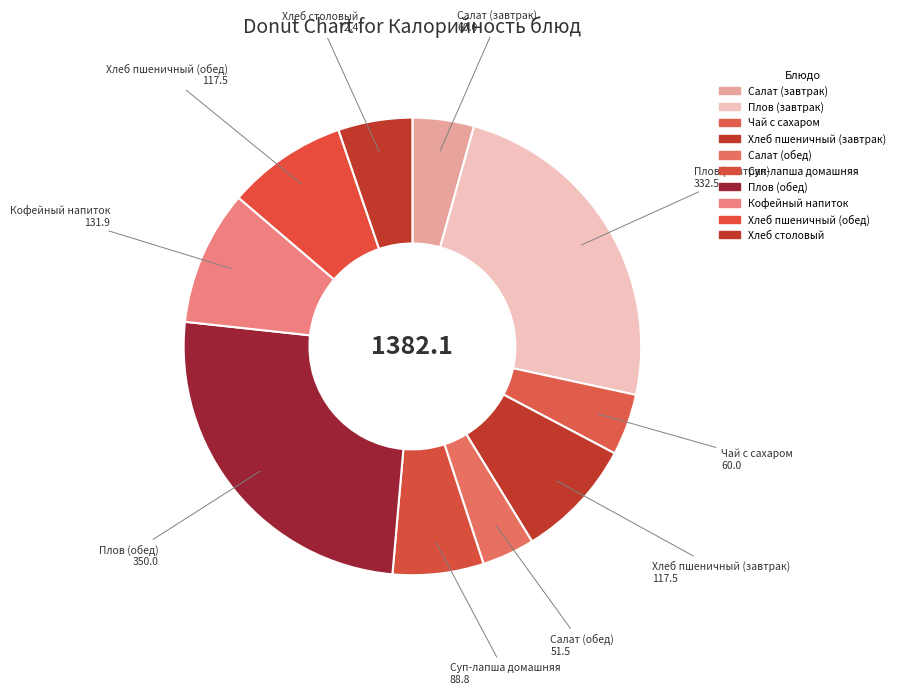

Combined, do Хлеб пшеничный (обед) and Хлеб столовый account for over 50%?

No